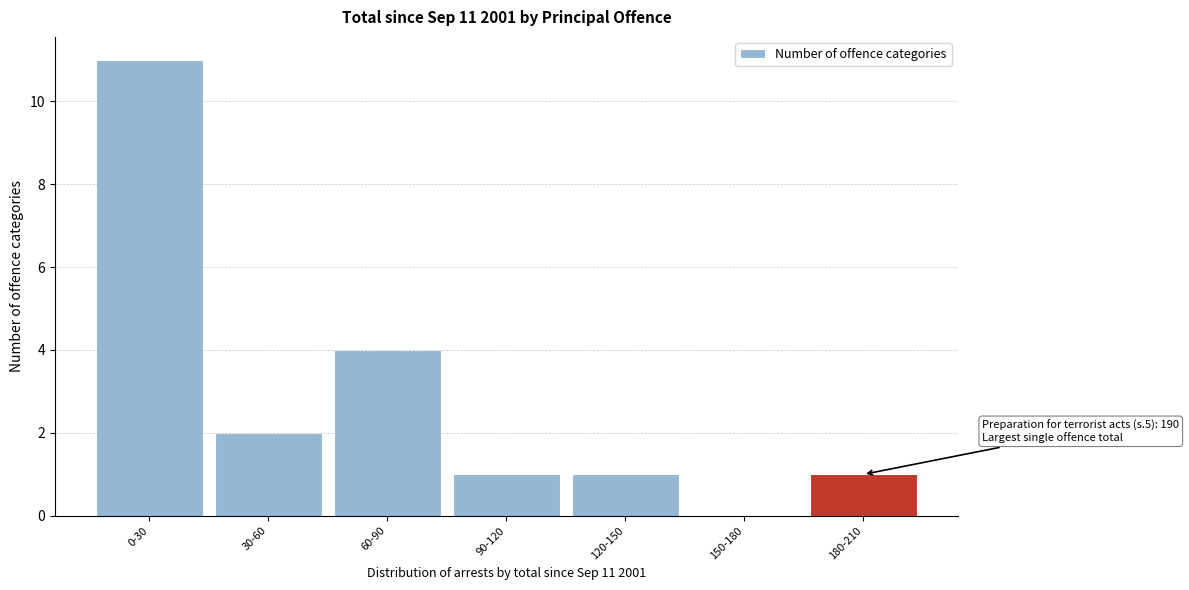

Reading right to left, extract all data points from this chart.

180-210=1	150-180=0	120-150=1	90-120=1	60-90=4	30-60=2	0-30=11